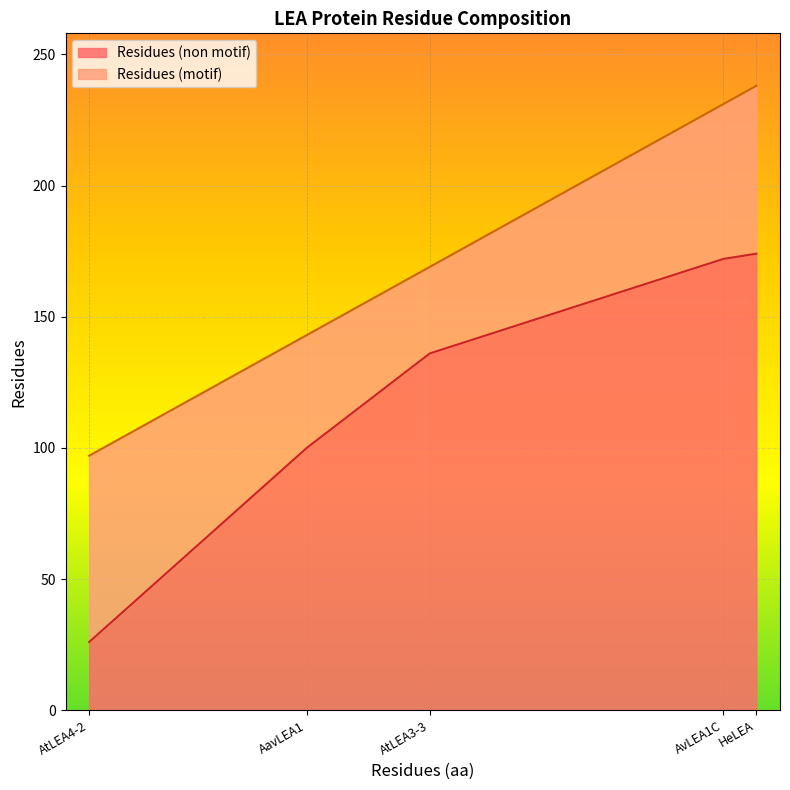

Reading left to right, what are all the values shown in this chart?

Residues (non motif): AtLEA4-2=26	AtLEA3-3=136	AavLEA1=100	HeLEA=174	AvLEA1C=172
Residues (motif): AtLEA4-2=71	AtLEA3-3=33	AavLEA1=43	HeLEA=64	AvLEA1C=59